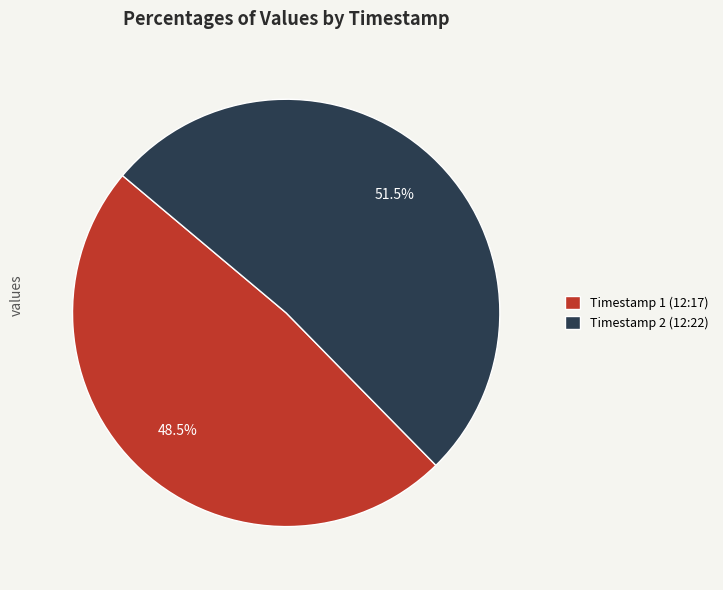

What is the ratio of the value at Timestamp 2 (12:22) to the value at Timestamp 1 (12:17)?

1.1